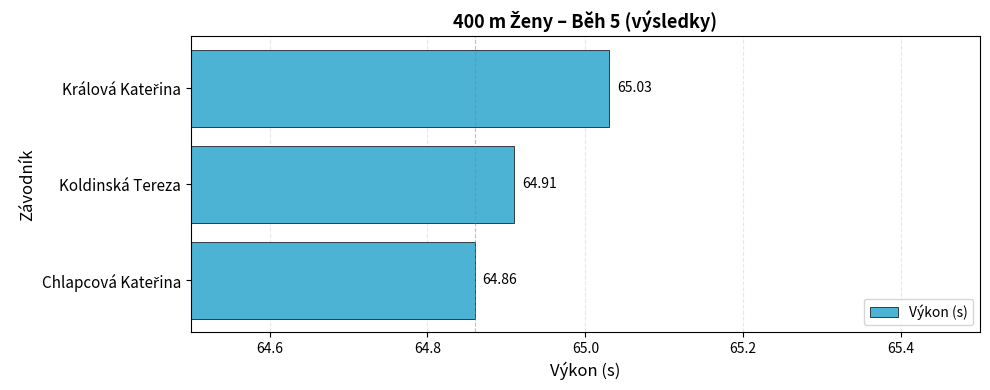

What is the average value?

64.9